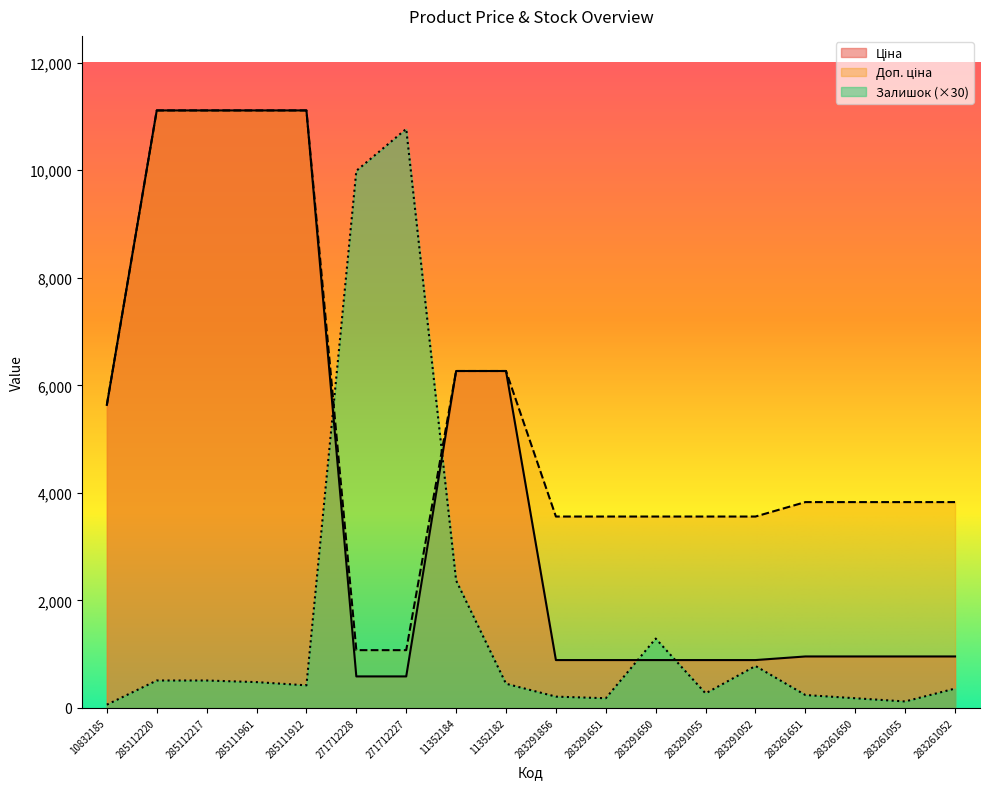

Reading left to right, transcribe all the data shown in this chart.

Ціна: 5636.0	11113.6	11113.6	11113.6	11113.6	586.0	586.0	6266.7	6266.7	889.9	889.9	889.9	889.9	889.9	957.1	957.1	957.1	957.1
Доп. ціна: 5636.0	11113.6	11113.6	11113.6	11113.6	1074.5	1074.5	6266.7	6266.7	3559.7	3559.7	3559.7	3559.7	3559.7	3828.4	3828.4	3828.4	3828.4
Залишок: 60.0	510.0	510.0	480.0	420.0	9990.0	10770.0	2370.0	450.0	210.0	180.0	1290.0	270.0	780.0	240.0	180.0	120.0	360.0